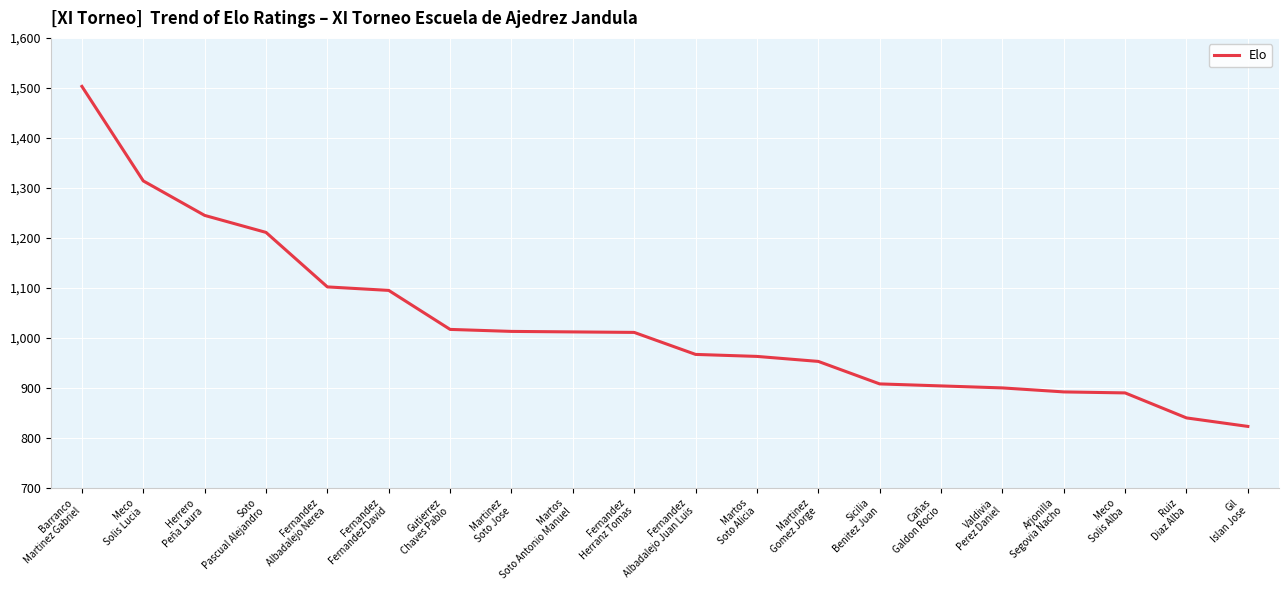

Approximately how many times larger is the value at Herrero
Peña Laura compared to Martos
Soto Alicia?

1.3